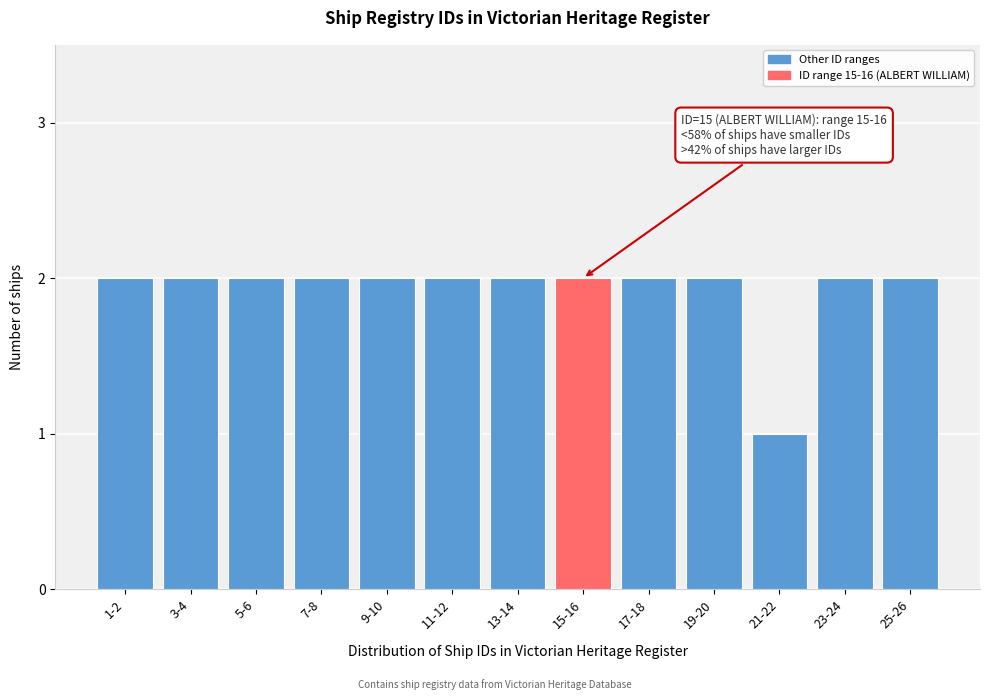

Reading left to right, what are all the values shown in this chart?

2	2	2	2	2	2	2	2	2	2	1	2	2